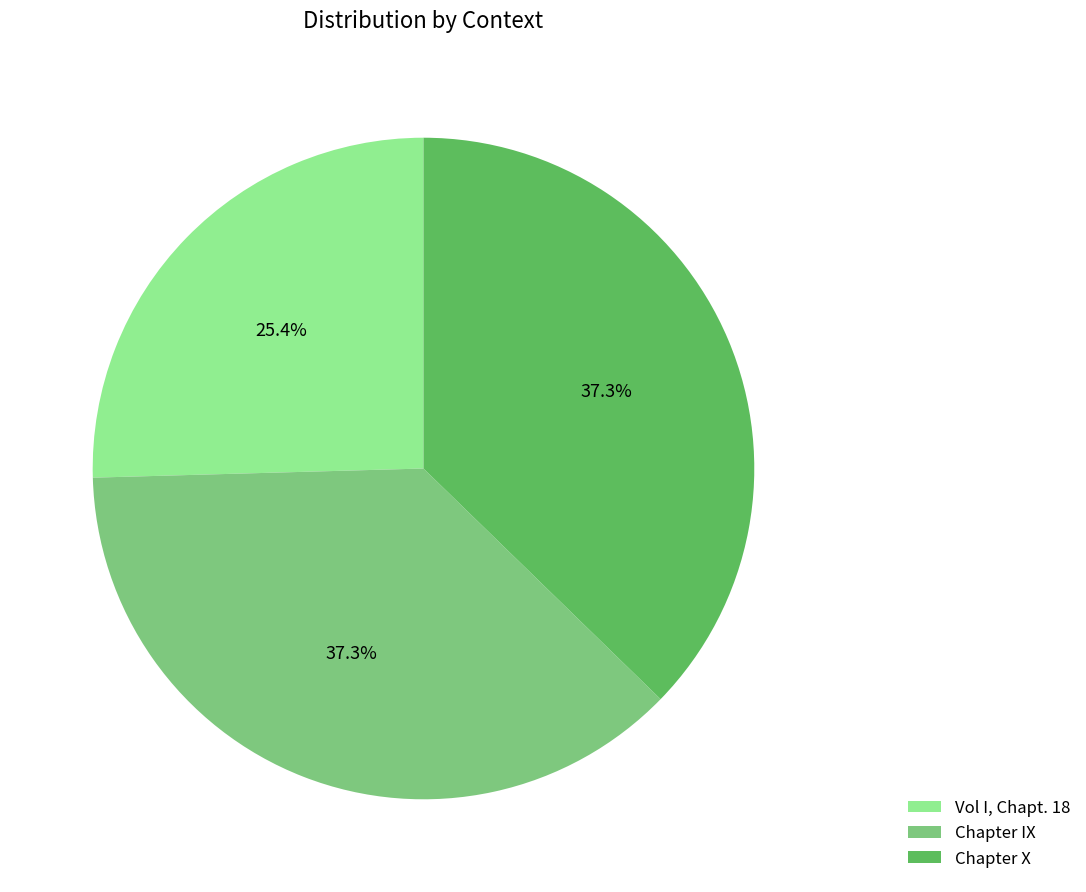

Is it true that Vol I, Chapt. 18 is 25% of the pie?

True